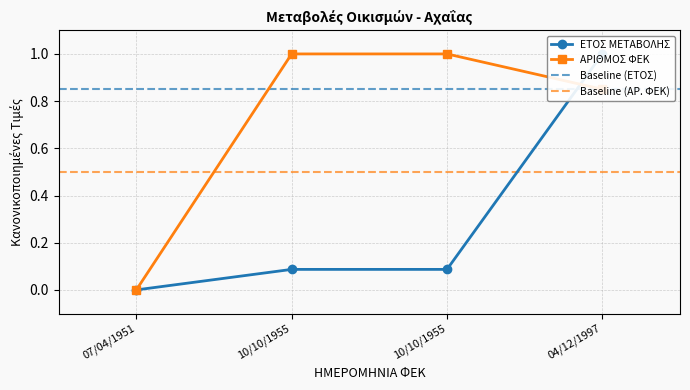

What is the difference between the maximum and second lowest values in the ΑΡΙΘΜΟΣ ΦΕΚ series?

0.1